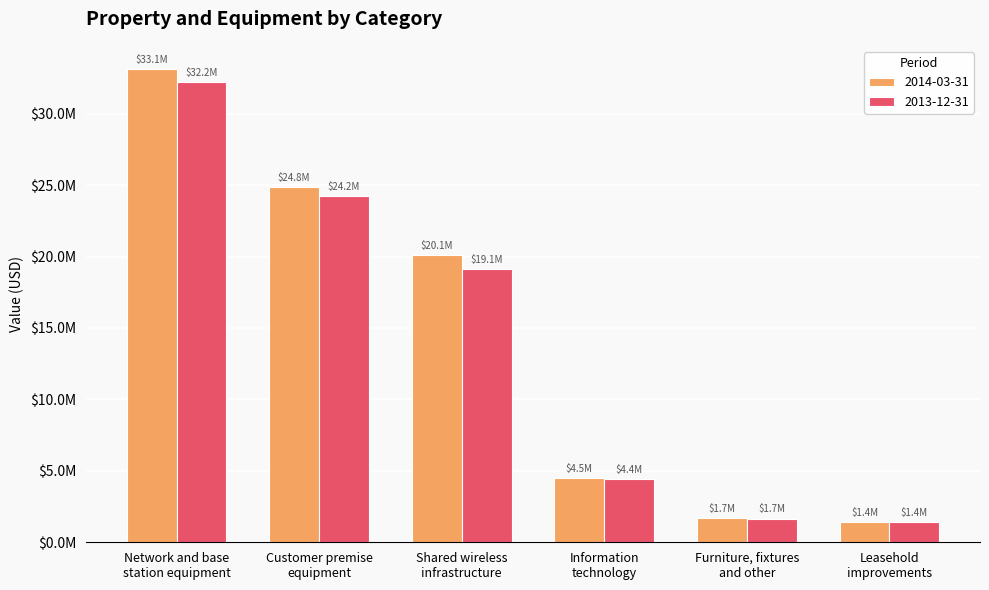

Are the bars grouped side by side (vs. stacked)?

Yes